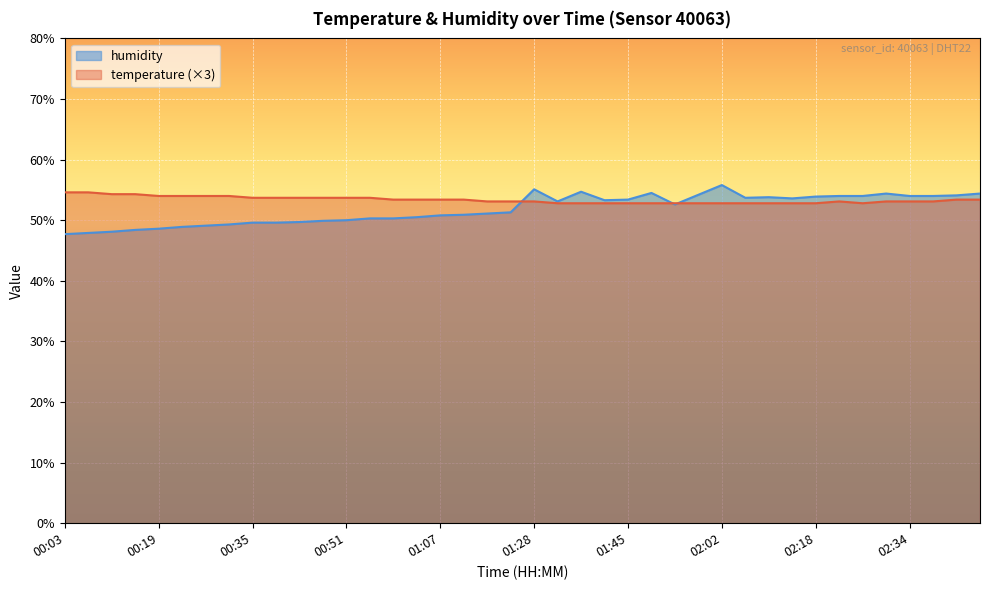

How many values in the temperature series exceed 53?

27